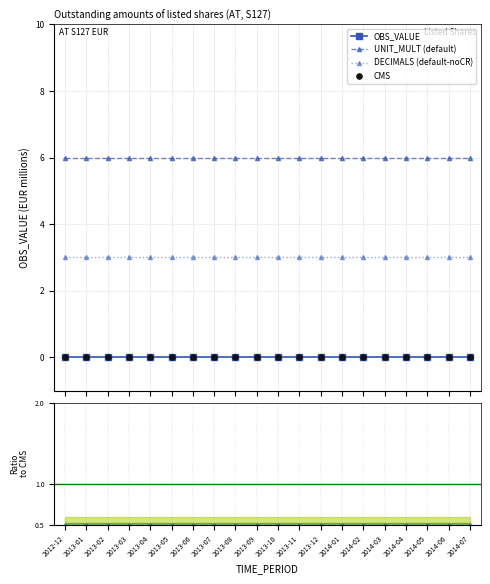

At which category is the sum across all series the highest?

2012-12